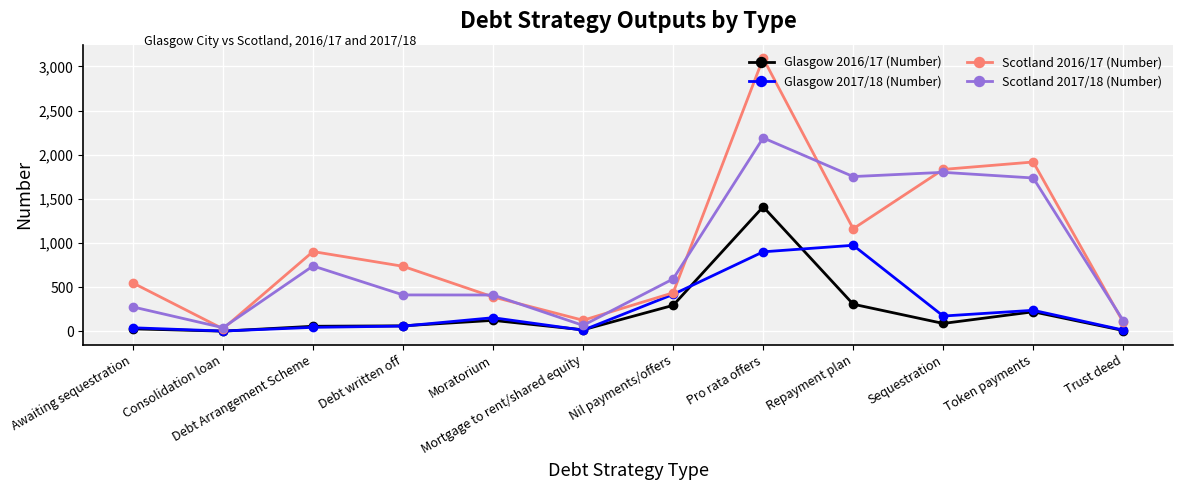

What is the total value across all series at Debt Arrangement Scheme?

1745